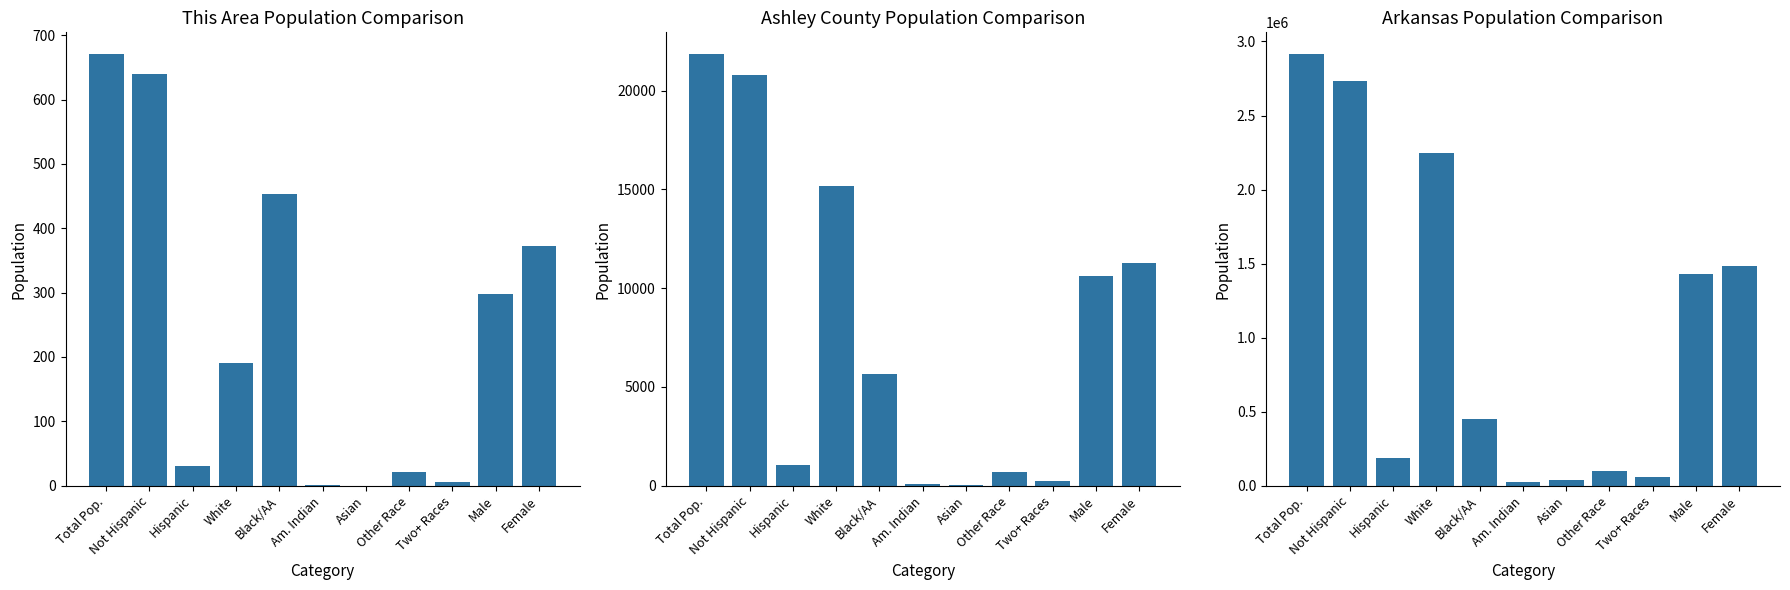

True or false: Arkansas has a value of 1850397 at Not Hispanic.

False